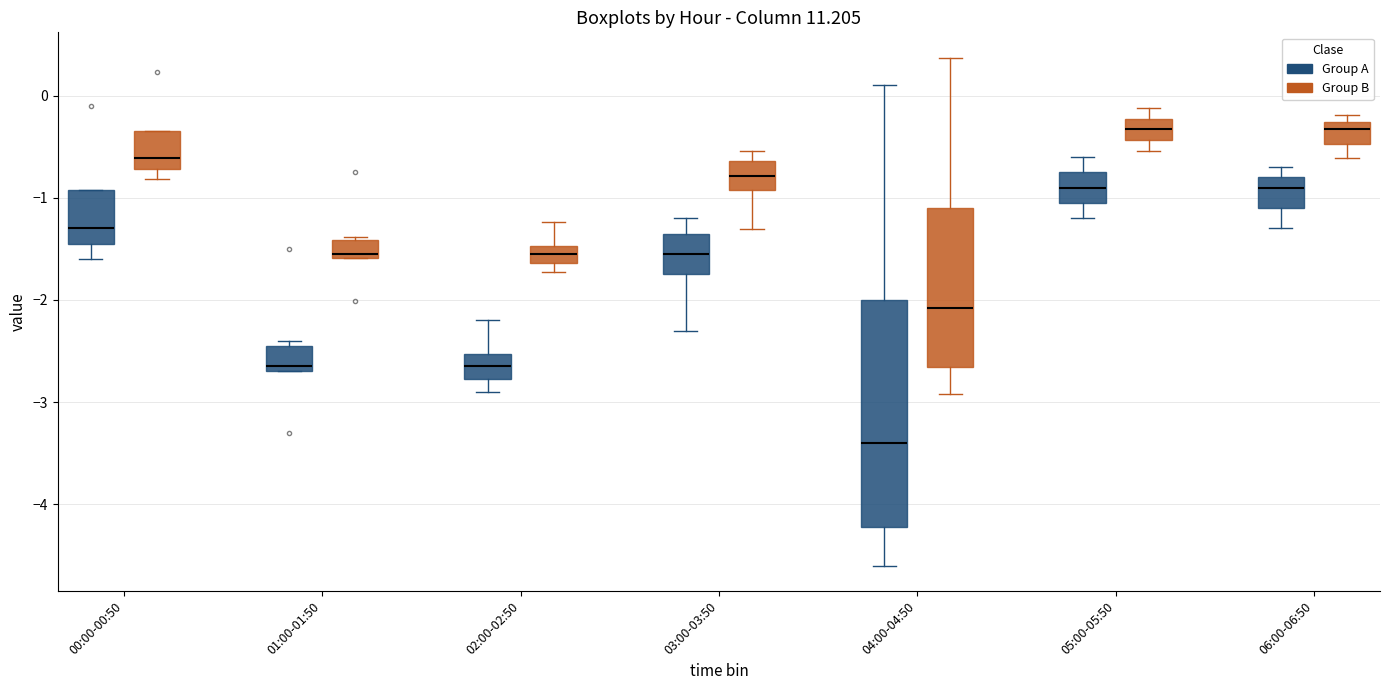

Which box is the tallest, from its lower edge to its upper edge?

04:00-04:50 (Group A)